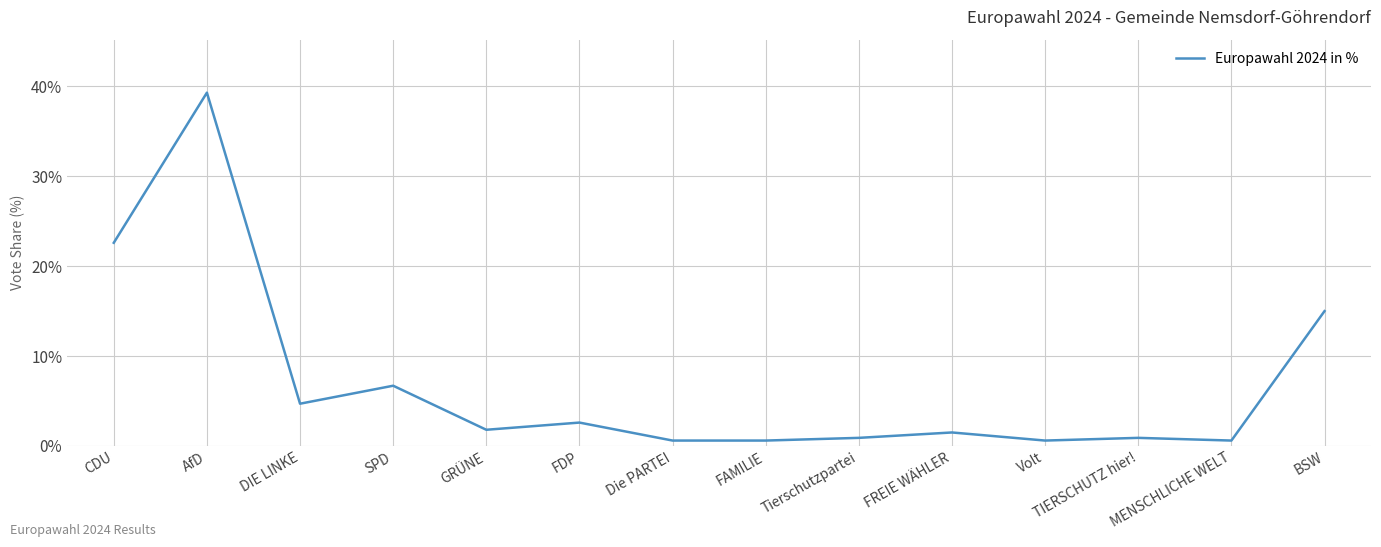

Reading right to left, list all the values displayed in this chart.

15.0	0.6	0.9	0.6	1.5	0.9	0.6	0.6	2.6	1.8	6.7	4.7	39.3	22.6